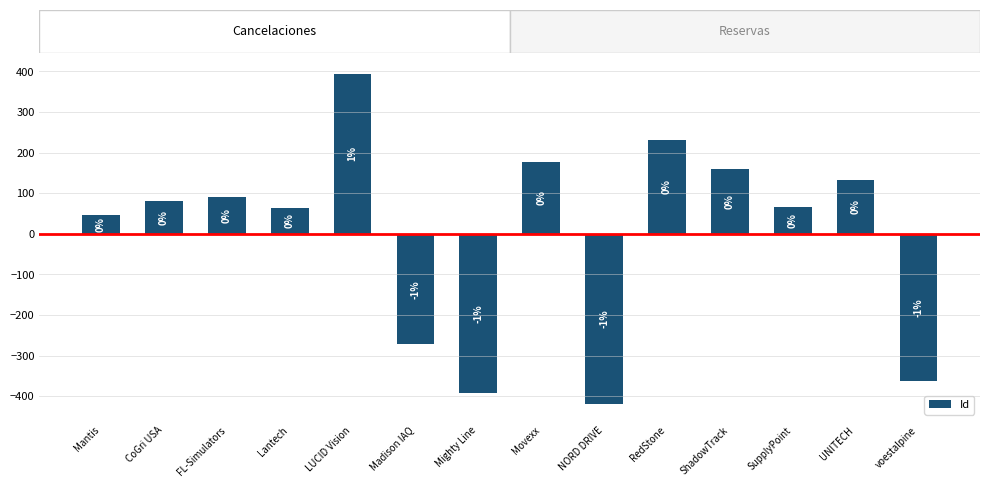

What position from the right is NORD DRIVE?

6